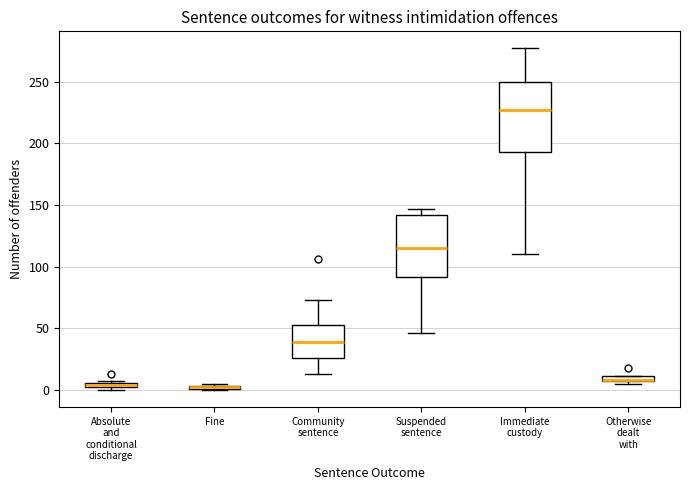

Comparing the boxes themselves (not the whiskers), which one is the tallest?

Immediate custody